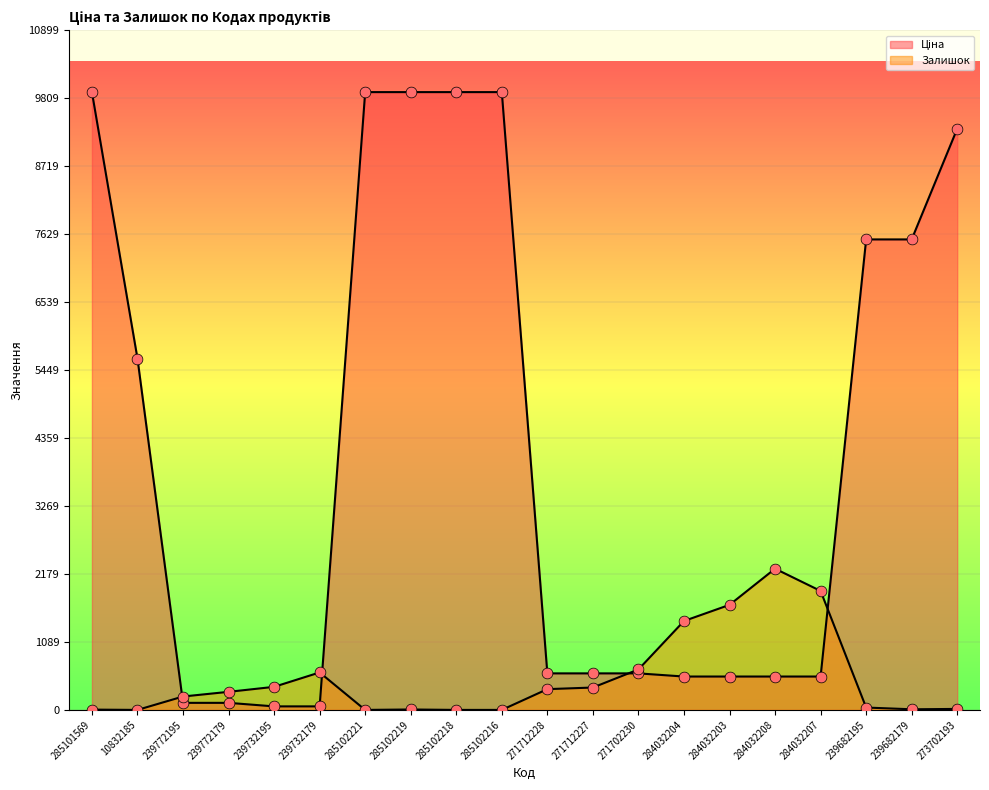

Which series has the largest Y range (max minus min)?

Ціна